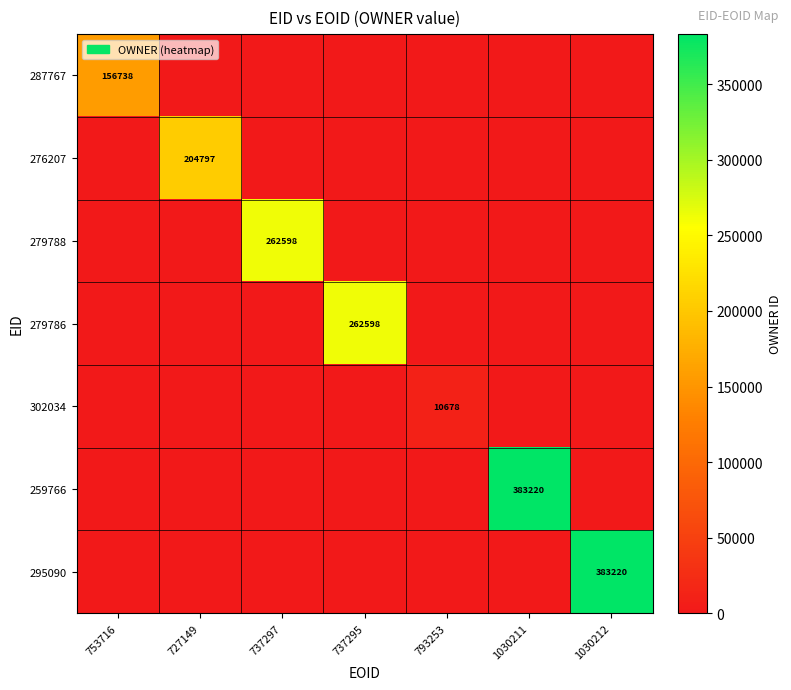

Is it true that 279788 equals 373770 at 737297?

False